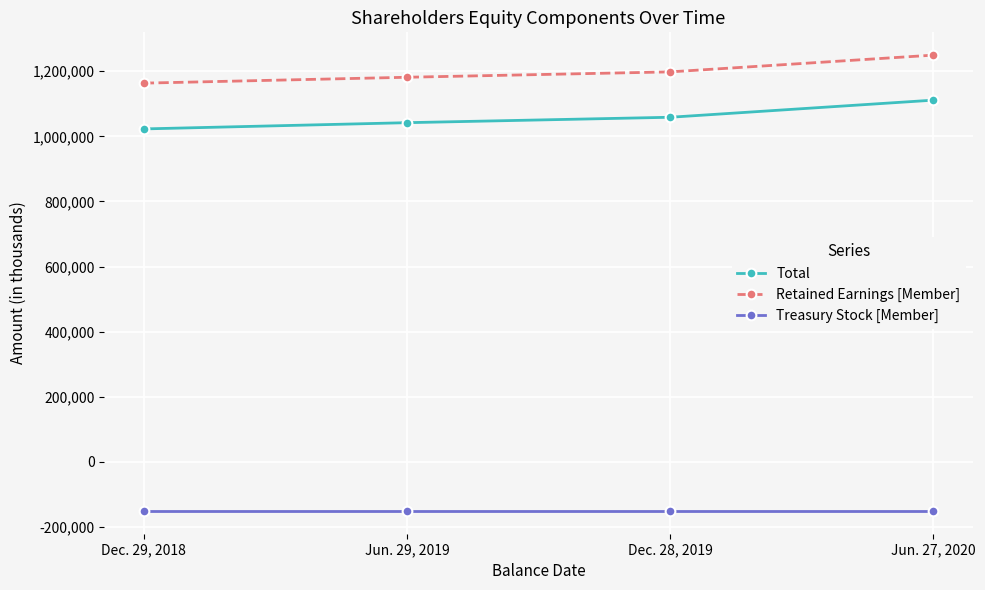

Does the chart have visible grid lines?

Yes